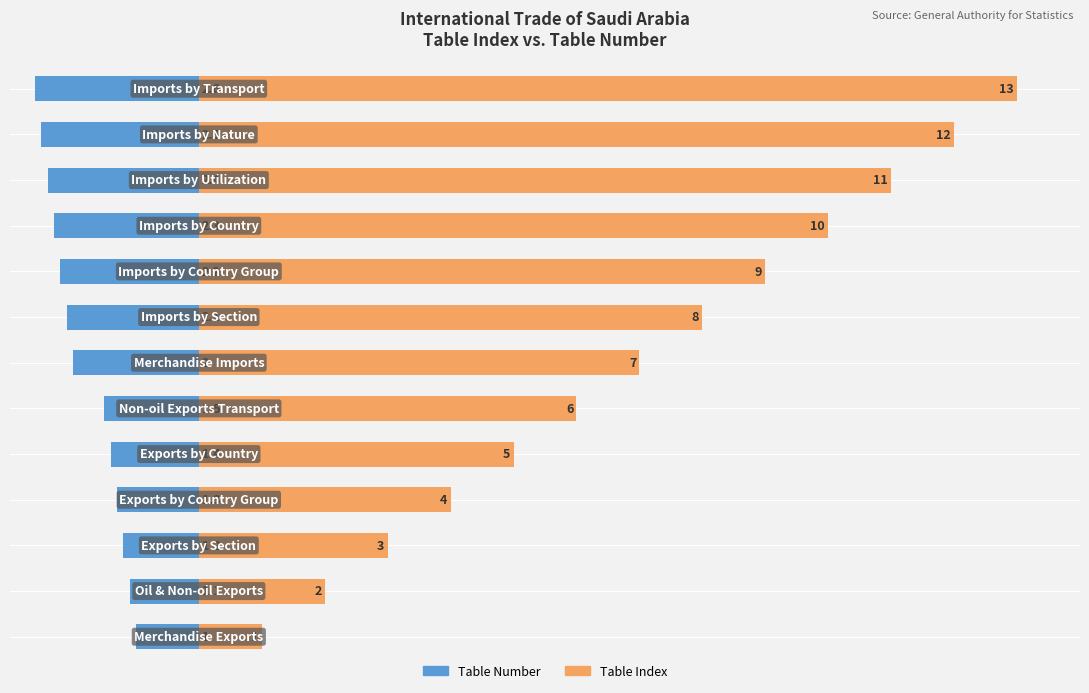

What is the average value of the Table Index series?

7.0